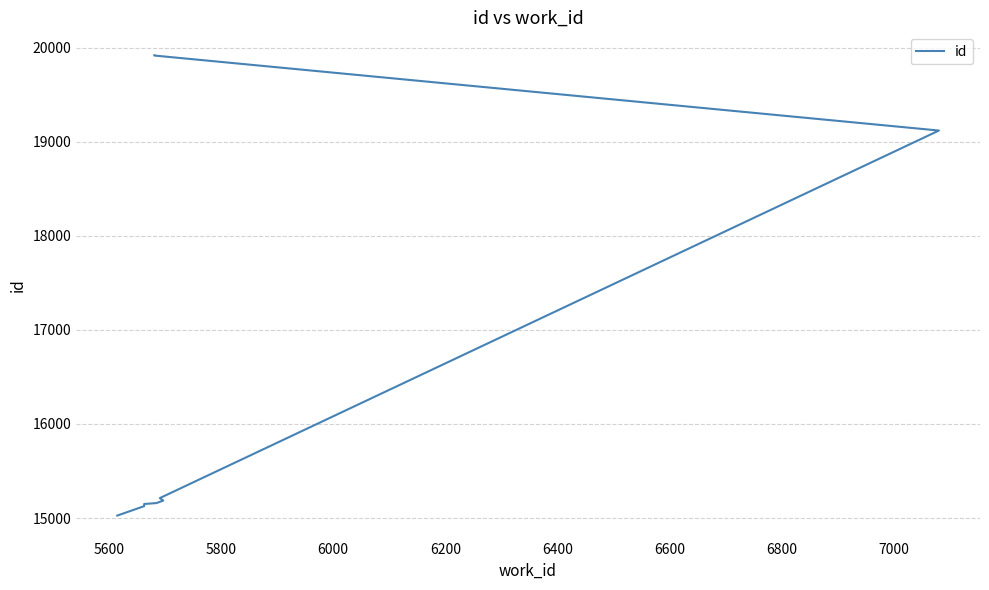

True or false: the data has more than 2 interior local peaks.

False